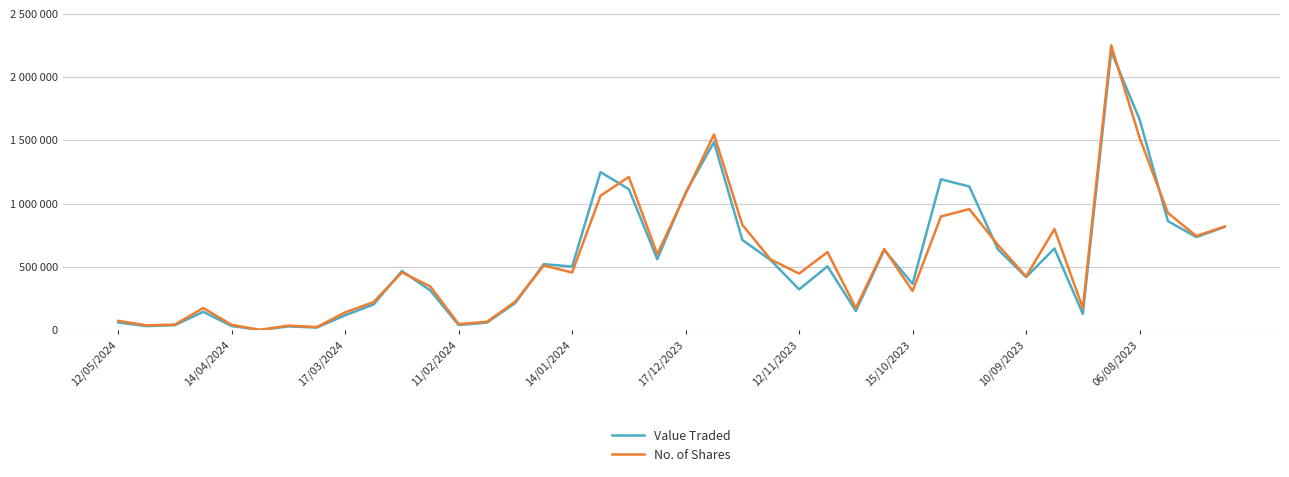

What are all the series names shown in the legend?

Value Traded, No. of Shares